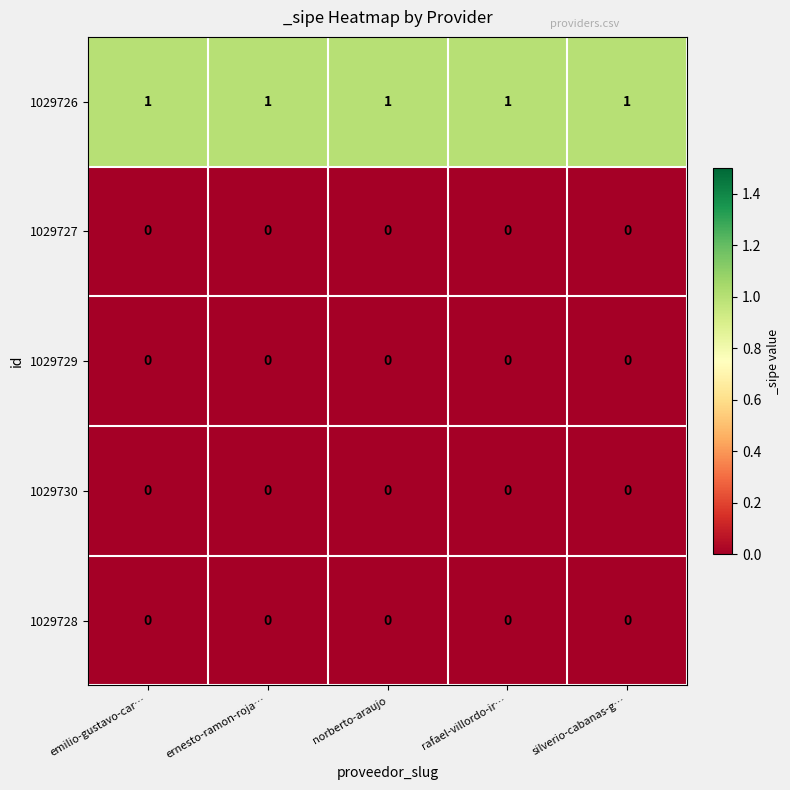

True or false: 1029727 has a value of 0 at norberto-araujo.

True